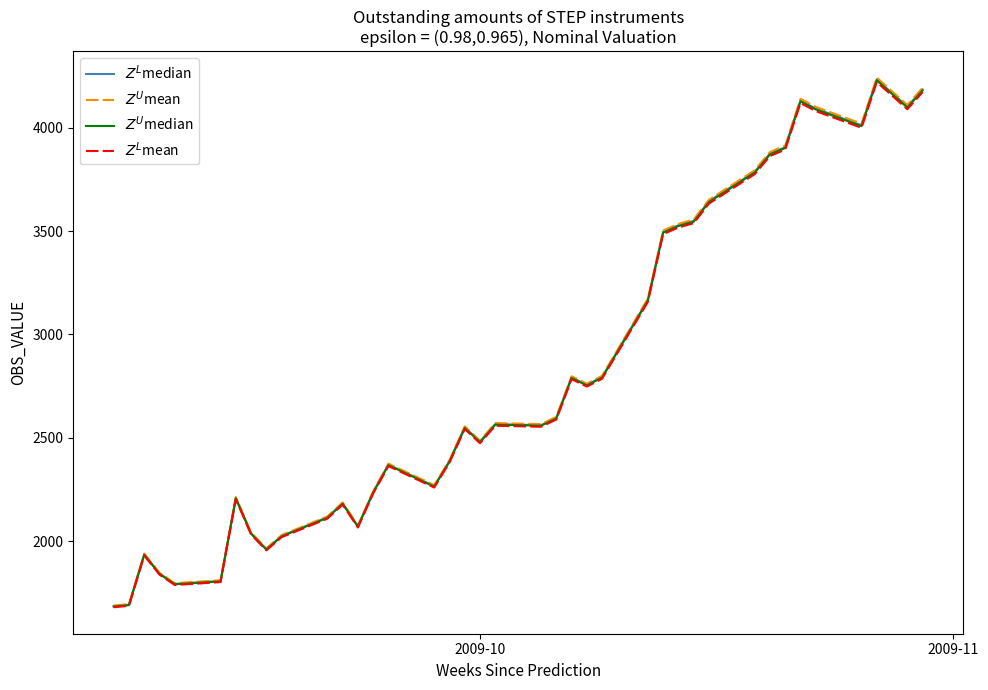

What is the average value of the $Z^L$median series?

2839.8